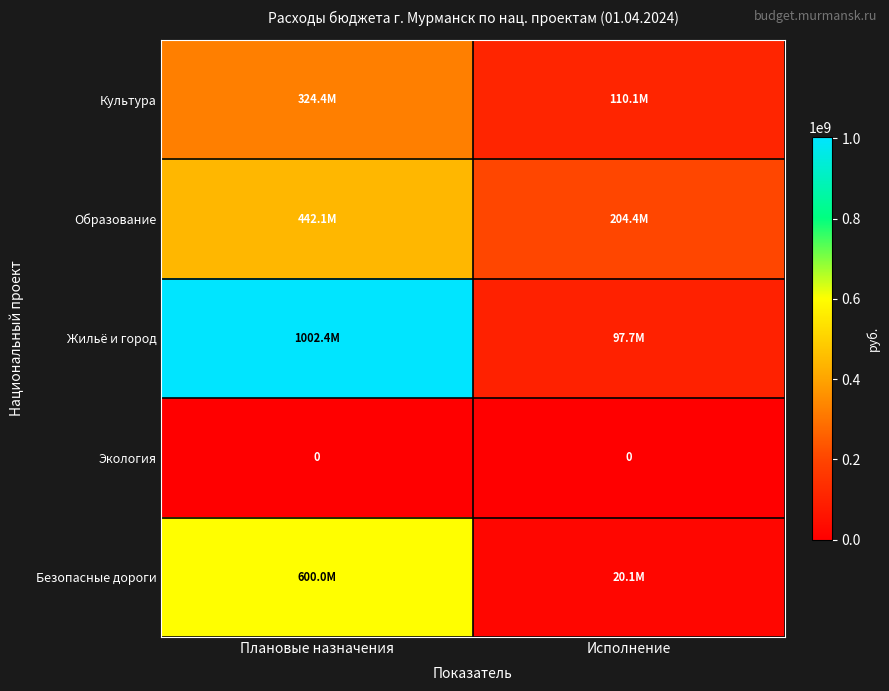

Between Плановые назначения and Исполнение, which series saw the biggest shift?

Жильё и город